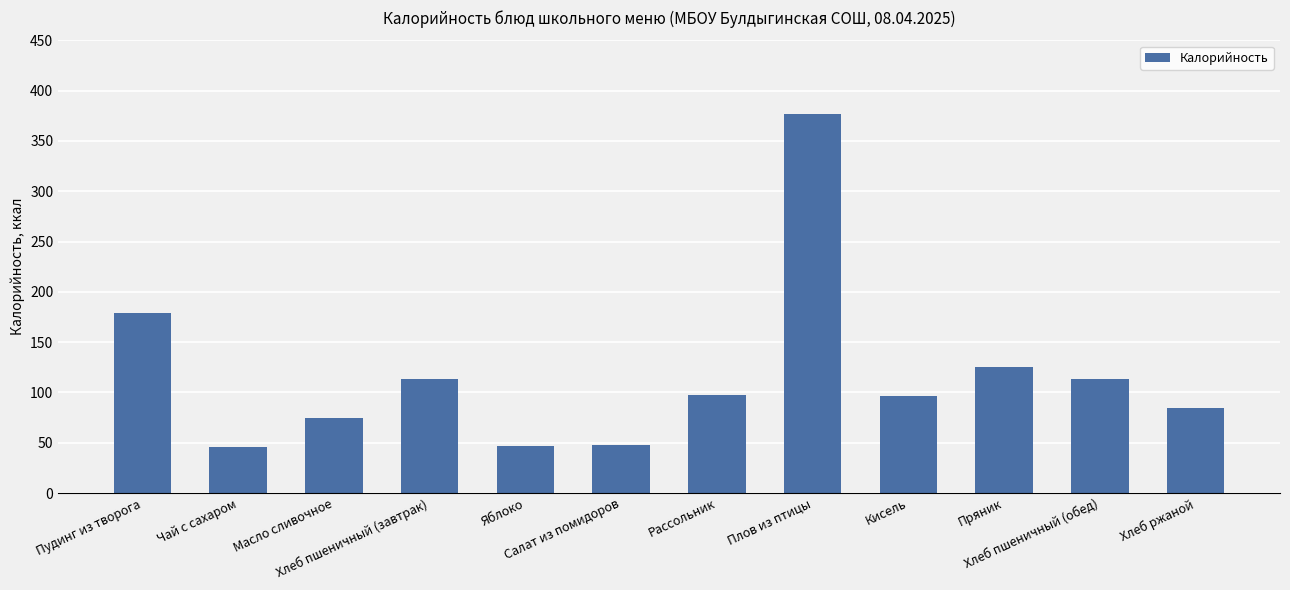

What is the sum of all values?

1401.6